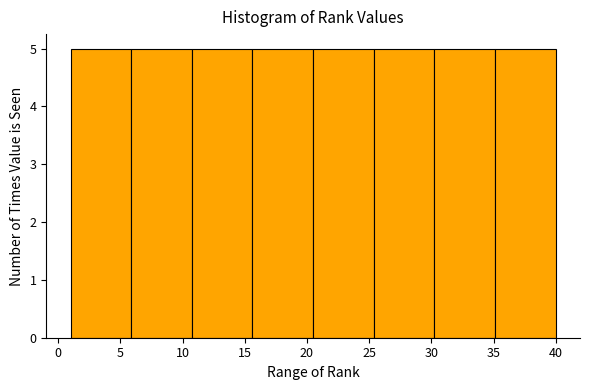

How tall is the bar that spans 6.0 to 11.0 on the x-axis? Neither the bar edges nor the heights are printed on the chart, so give them approximately, as read against the axes.

5